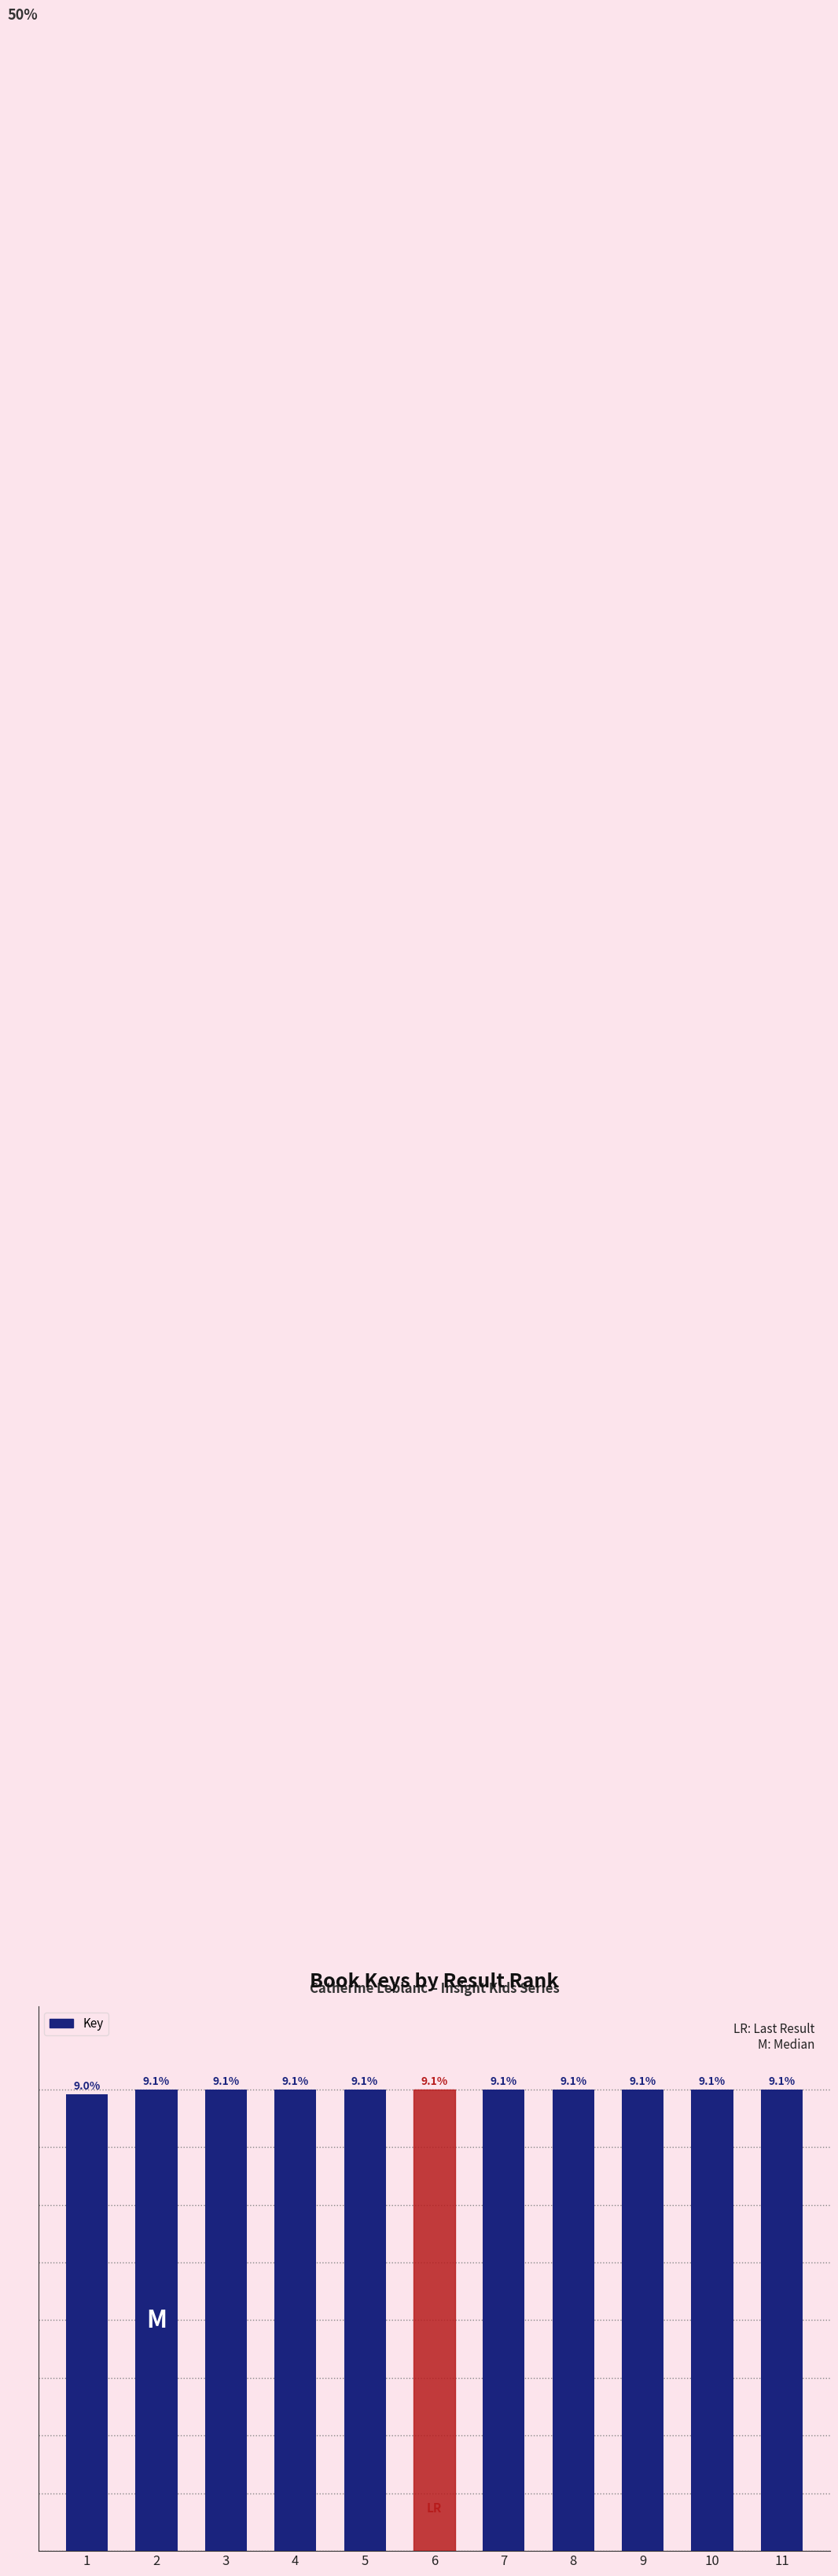

At which label does the data first exceed 2111970934?

2